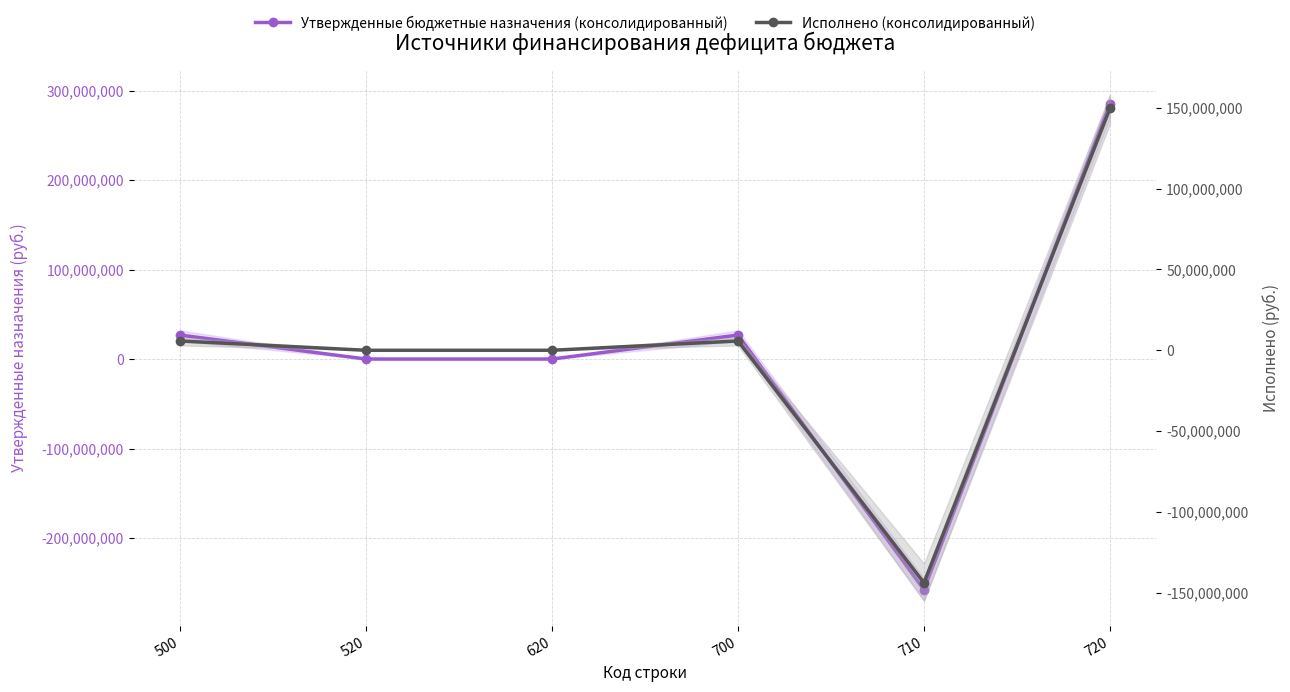

Reading left to right, list all the values displayed in this chart.

Утвержденные бюджетные назначения (консолидированный): 500=26783999.6	520=0.0	620=0.0	700=26783999.6	710=-257762014.9	720=285174535.5
Исполнено (консолидированный): 500=5747875.4	520=0.0	620=0.0	700=5747875.4	710=-143953342.0	720=149701217.4